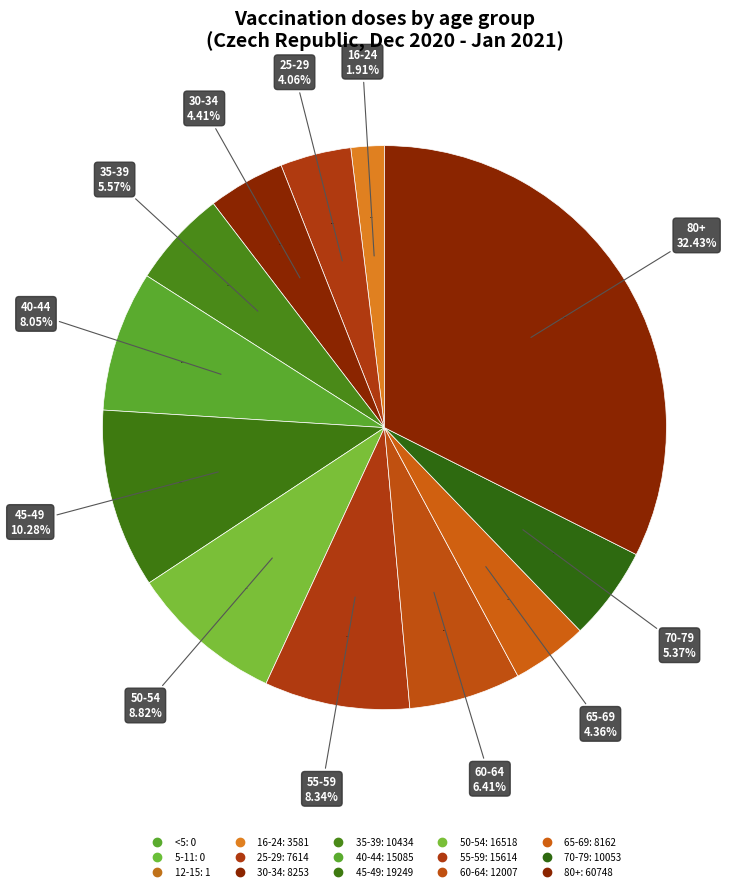

Is there any slice that represents more than half of the pie?

No